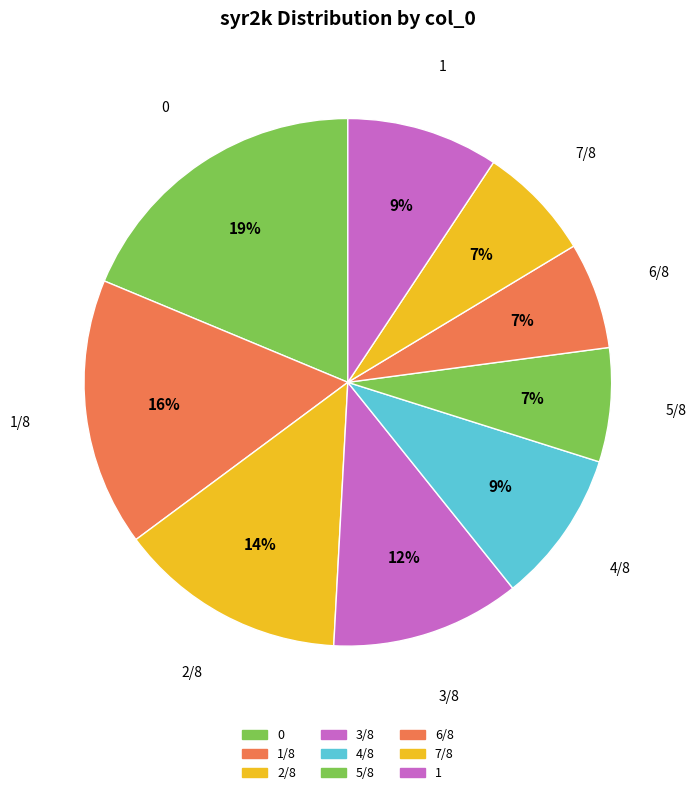

Approximately how many times larger is the value at 0 compared to 5/8?

2.7